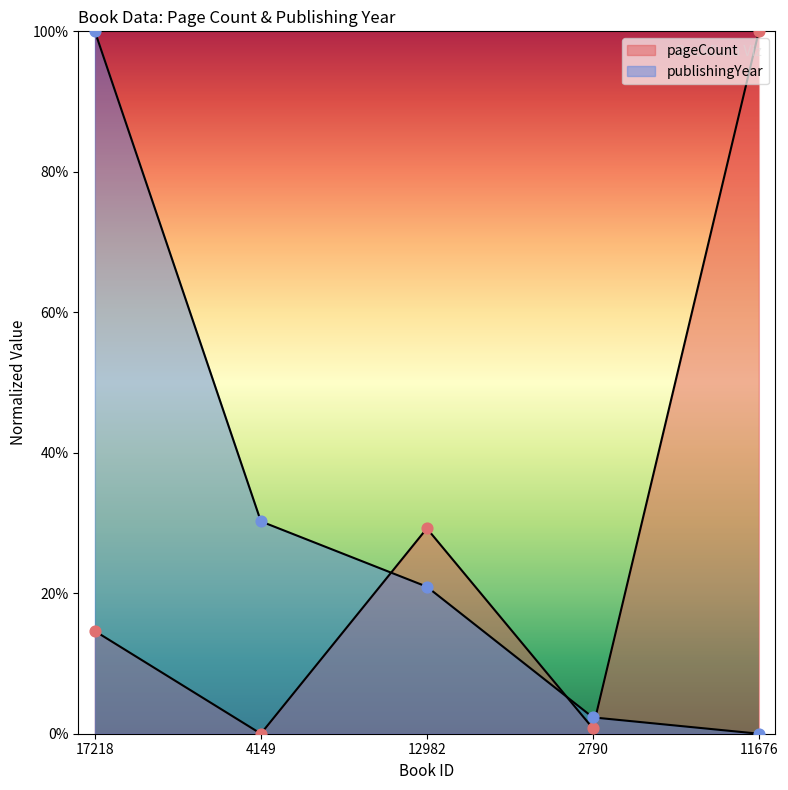

At which category is the sum across all series the highest?

17218